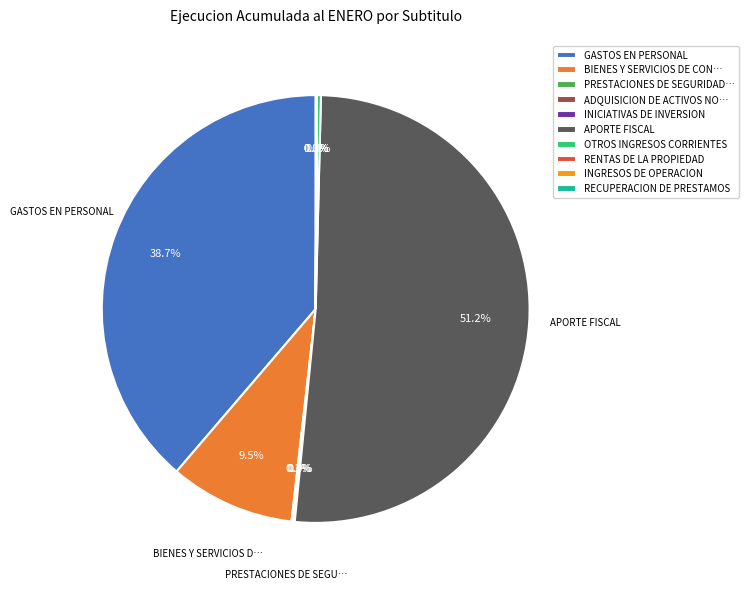

Which slice represents more than half of the pie?

APORTE FISCAL